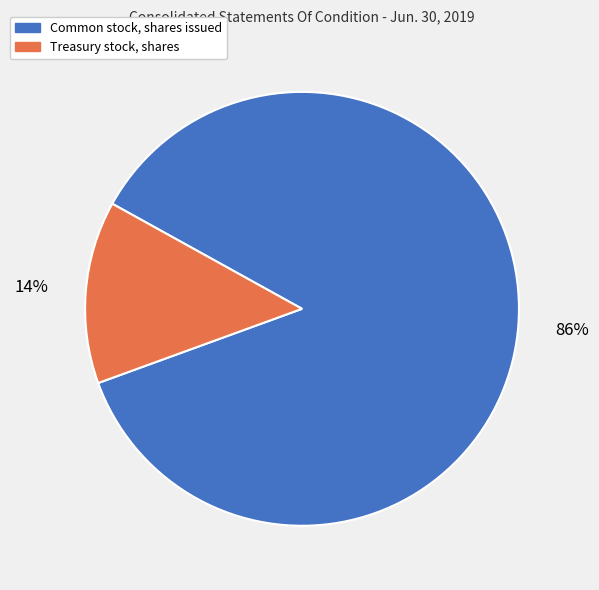

To the nearest percent, what percentage of the pie is Common stock, shares issued?

86%